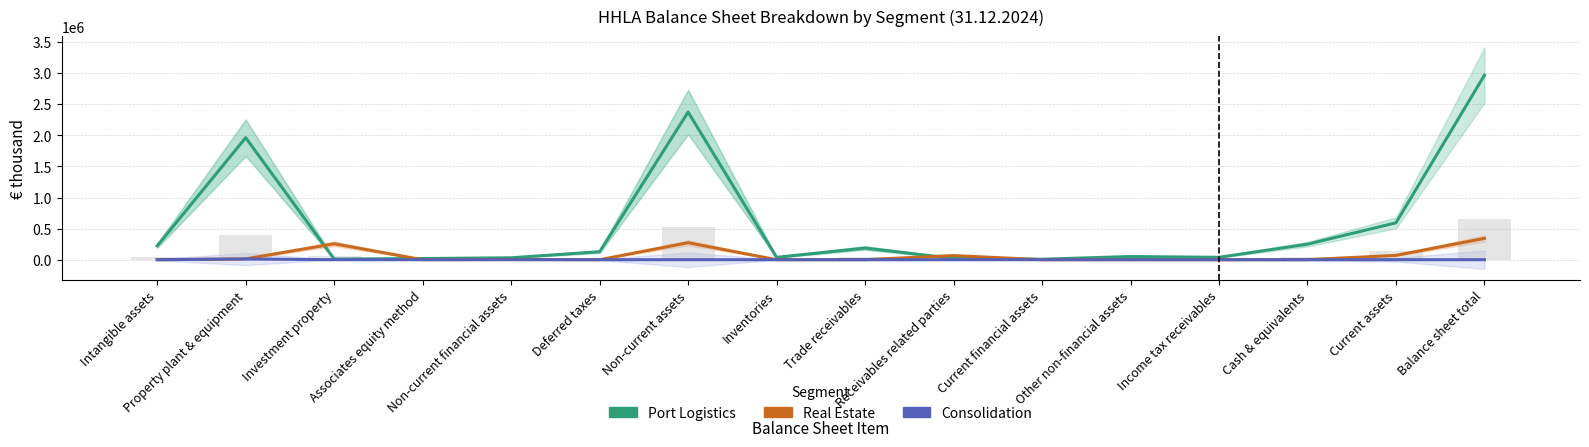

Reading left to right, transcribe all the data shown in this chart.

Port Logistics: 223492	1963214	10137	18968	30935	128627	2375373	37949	187621	20563	7659	51110	38437	250005	593344	2968717
Real Estate: 31	13481	256212	0	3833	0	273557	29	1013	66680	107	1073	38	780	69720	343277
Consolidation: 0	11356	0	0	0	0	0	0	0	0	0	0	0	0	0	0